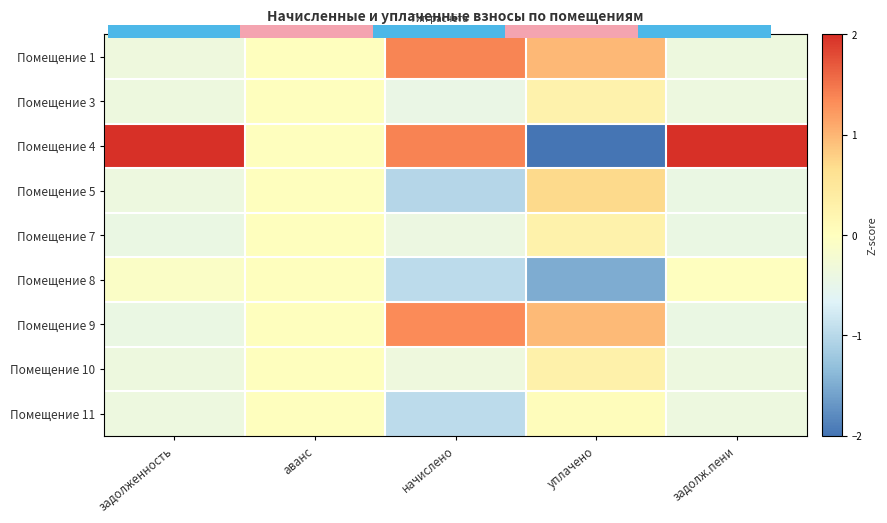

Which series has the largest range (max minus min)?

Помещение 4